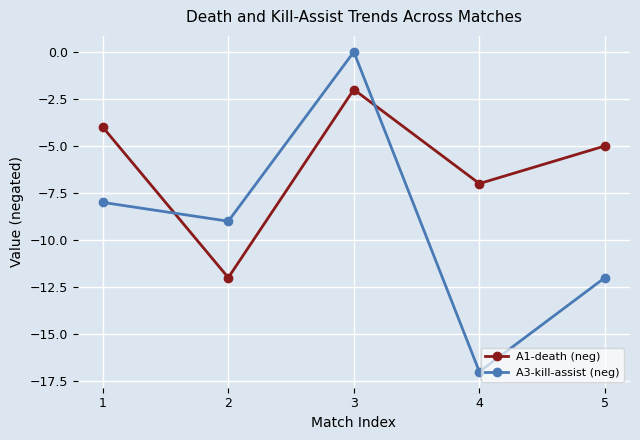

How many negative values does the A3-kill-assist (neg) series have?

4